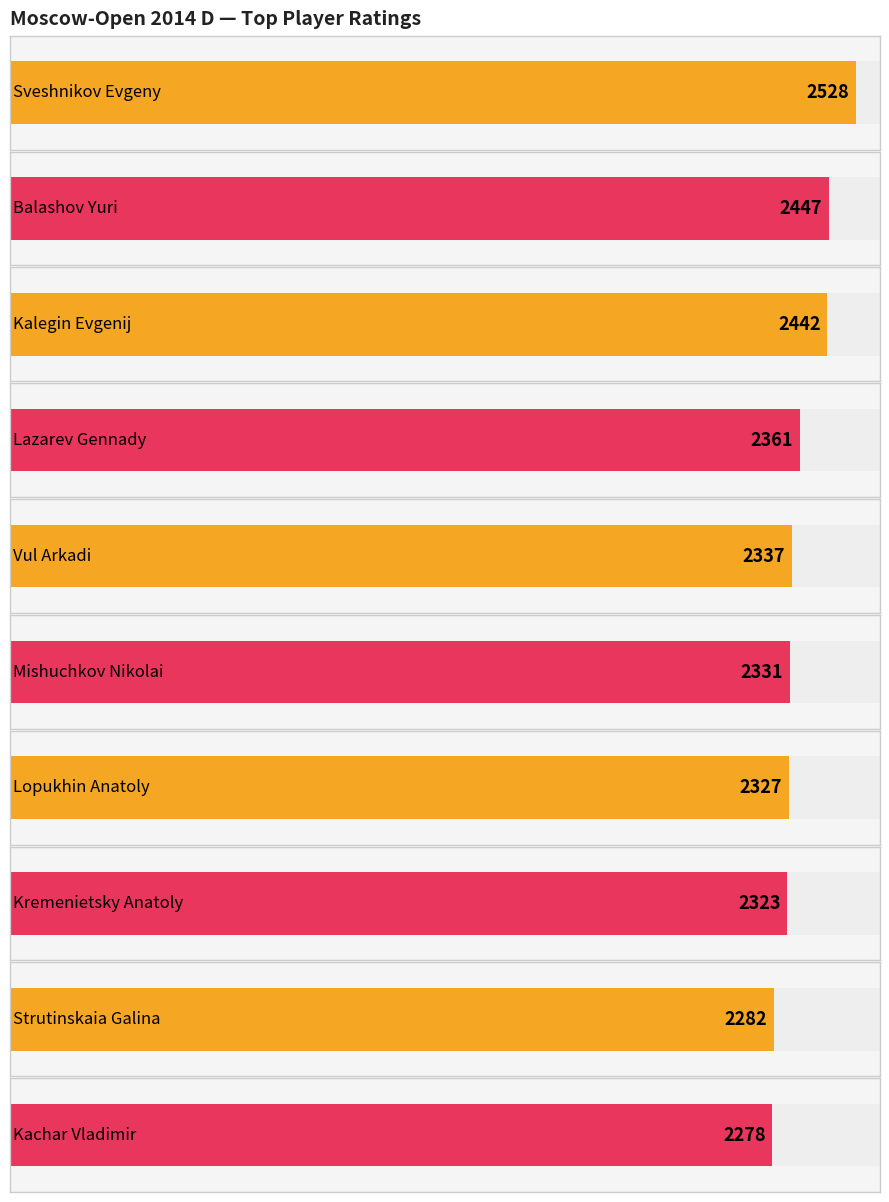

What is the change in value from Balashov Yuri to Strutinskaia Galina?

-165